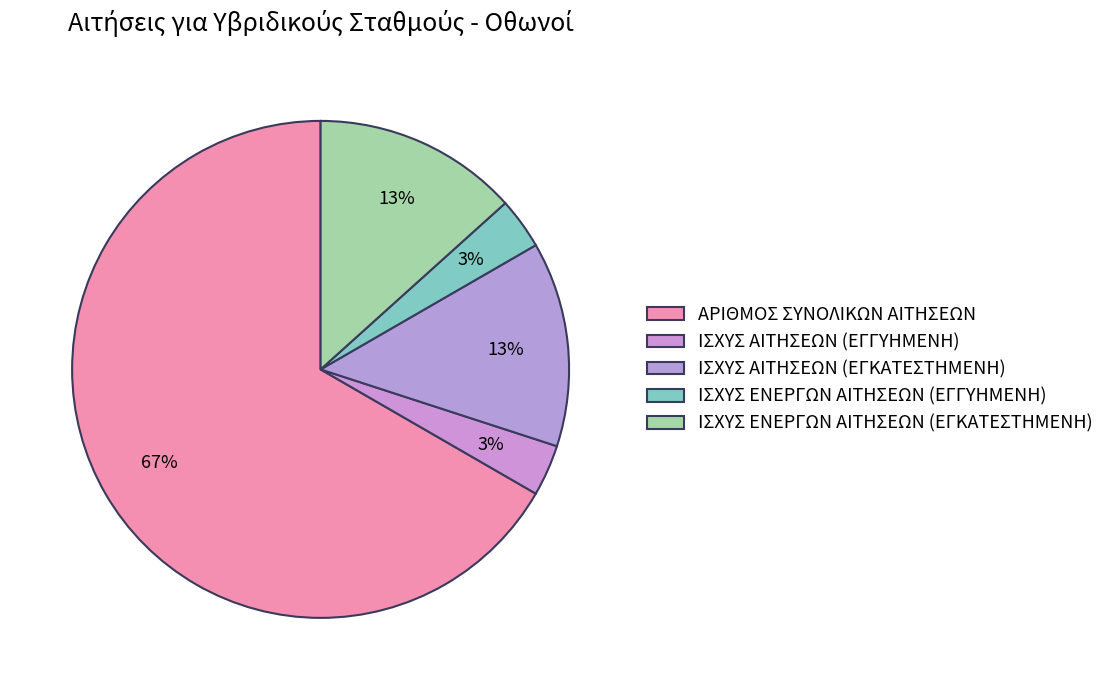

How many segments does this pie chart have?

5